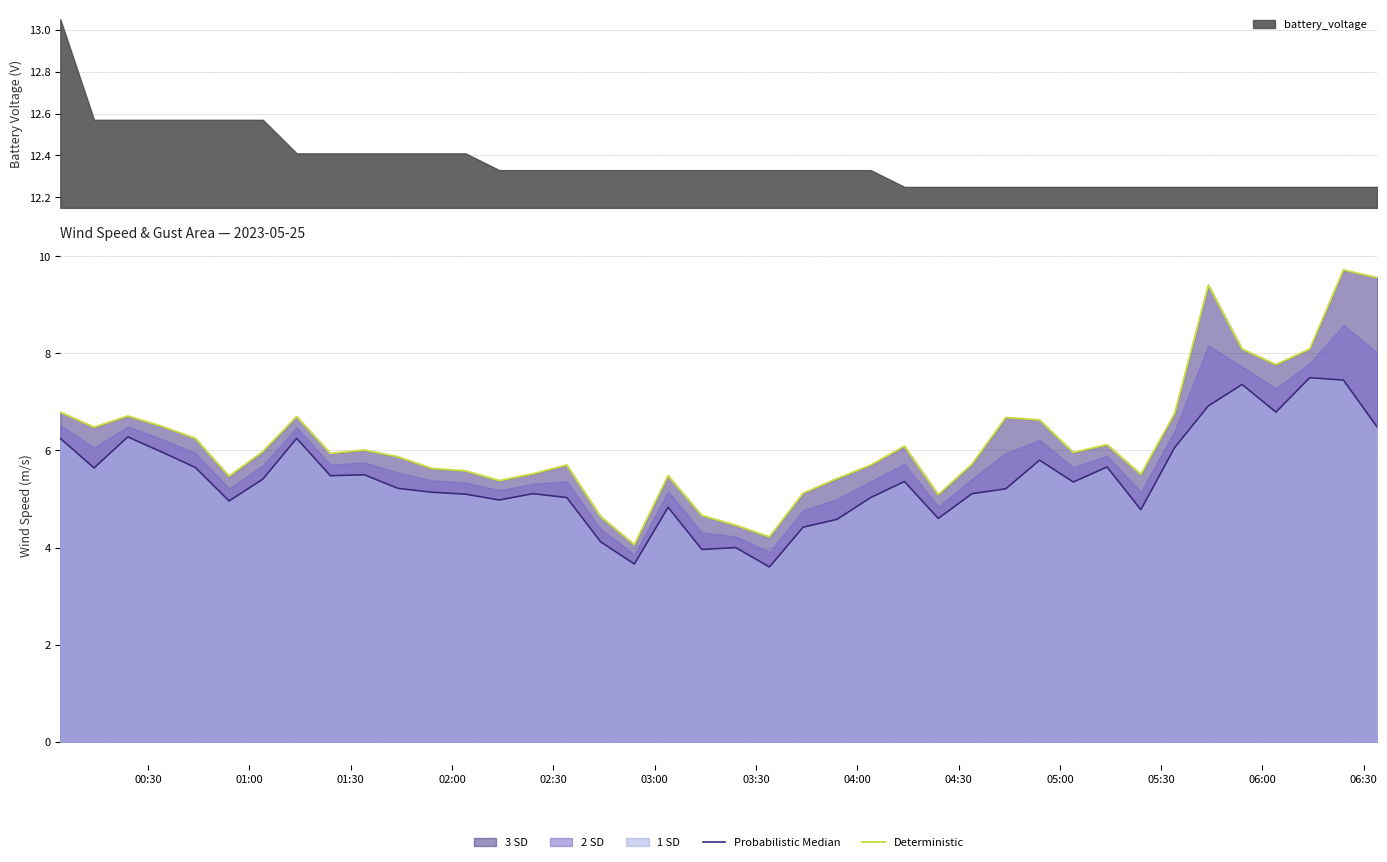

What is the maximum value for Deterministic?

9.7